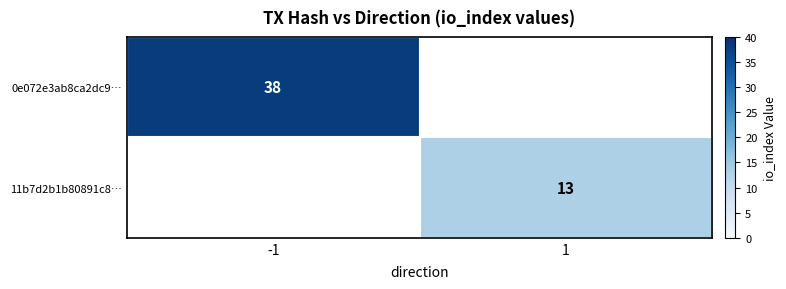

True or false: 0e072e3ab8ca2dc9… has a value of 53 at -1.

False